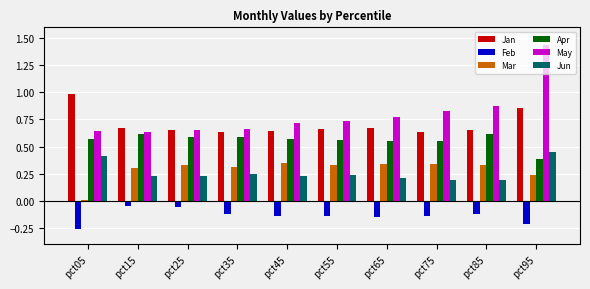

Between pct45 and pct75, which series saw the biggest shift?

May